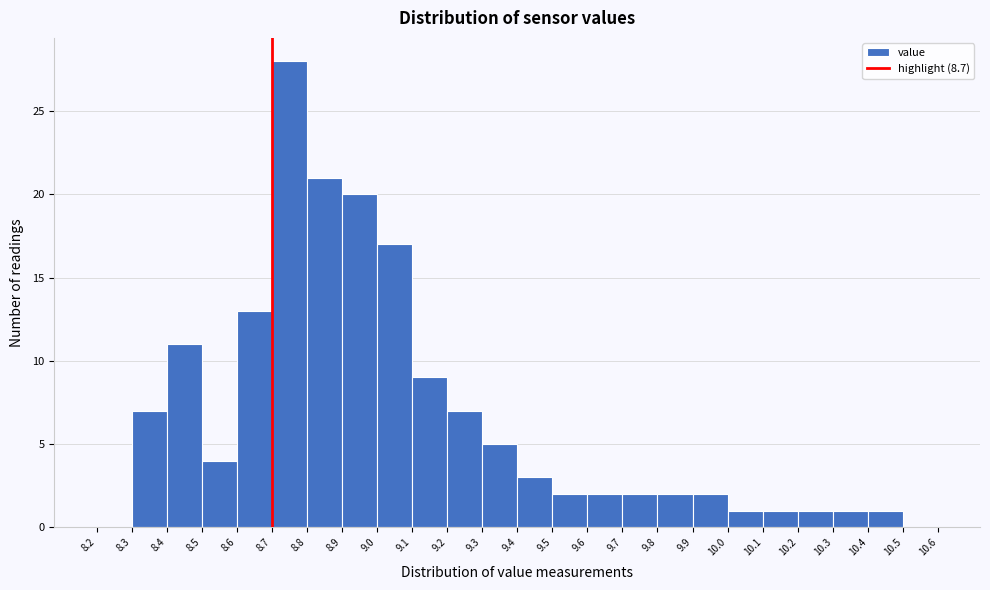

Over which range of the x-axis is the bar tallest?

8.7 to 8.8